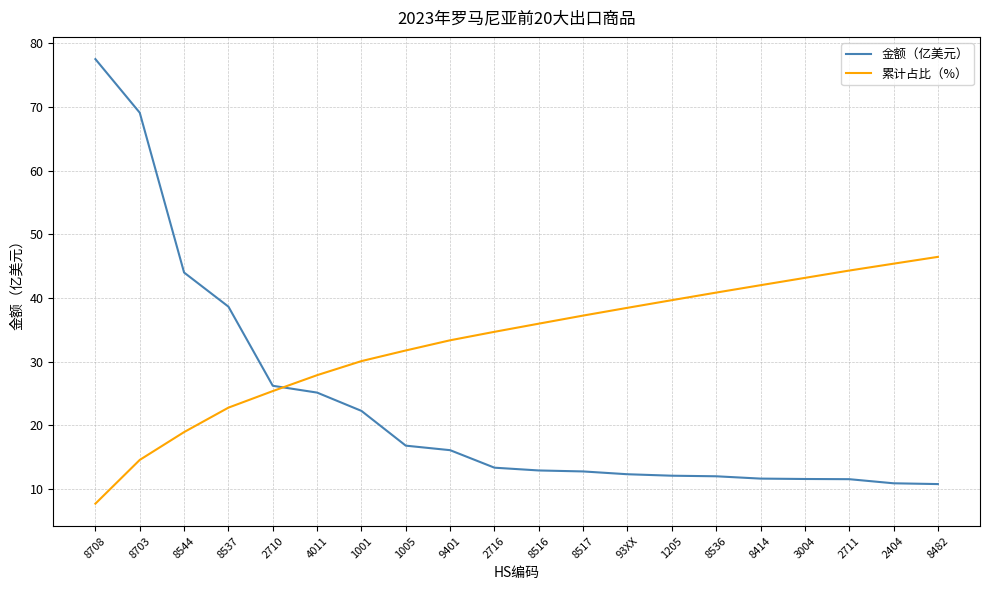

Which series ends up on top after the final intersection of 金额（亿美元） and 累计占比（%）?

累计占比（%）